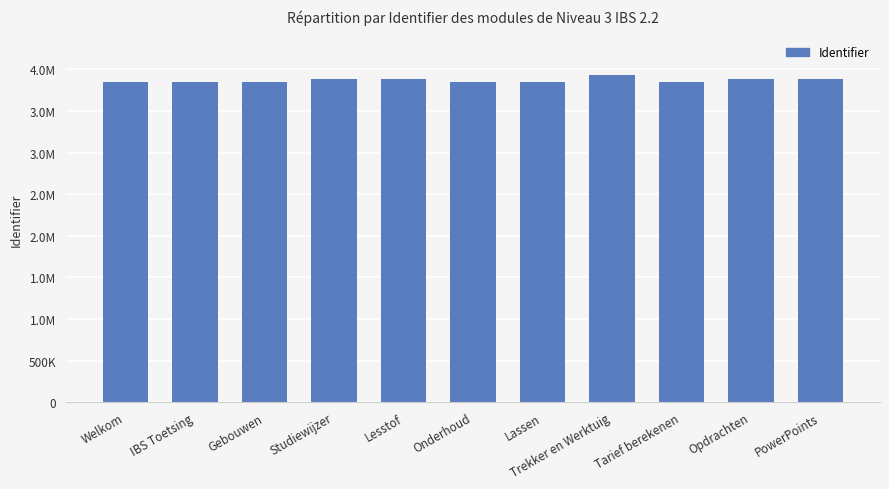

Rank the categories by value from highest to lowest.

Trekker en Werktuig, PowerPoints, Opdrachten, Lesstof, Studiewijzer, Onderhoud, Lassen, Tarief berekenen, Gebouwen, IBS Toetsing, Welkom